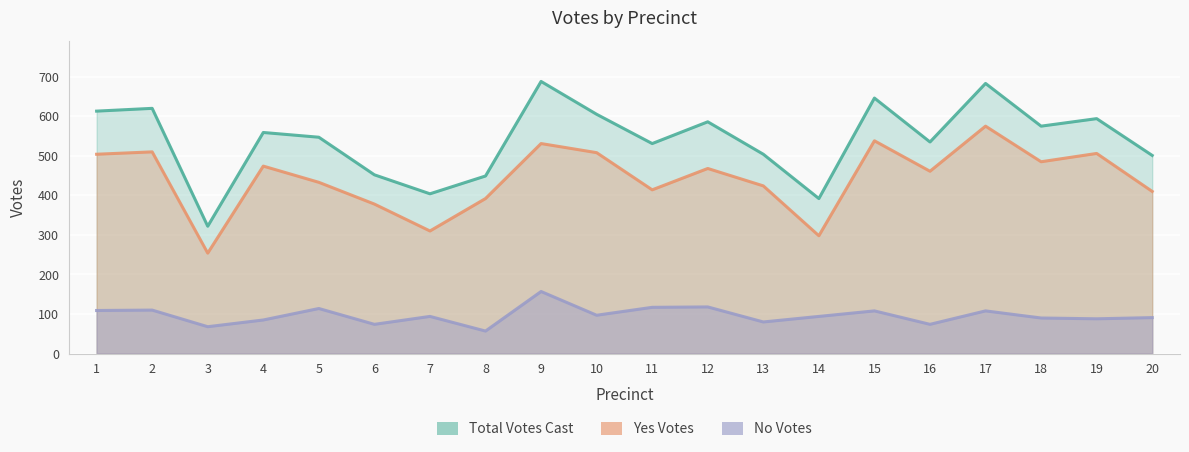

What is the total value across all series at 16?

1070